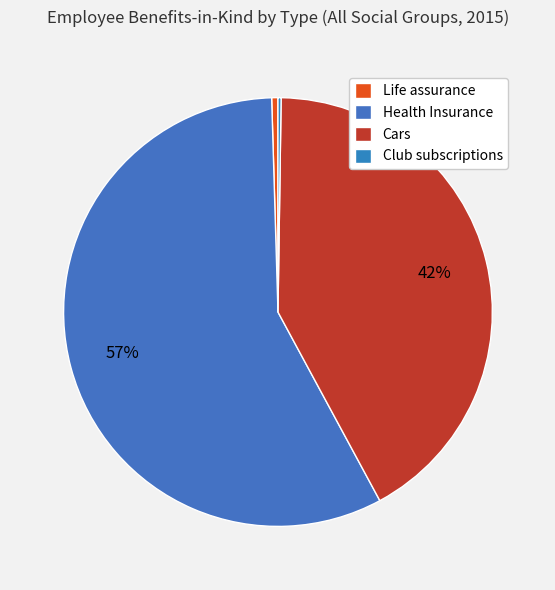

What is the smallest slice in the pie chart?

Club subscriptions